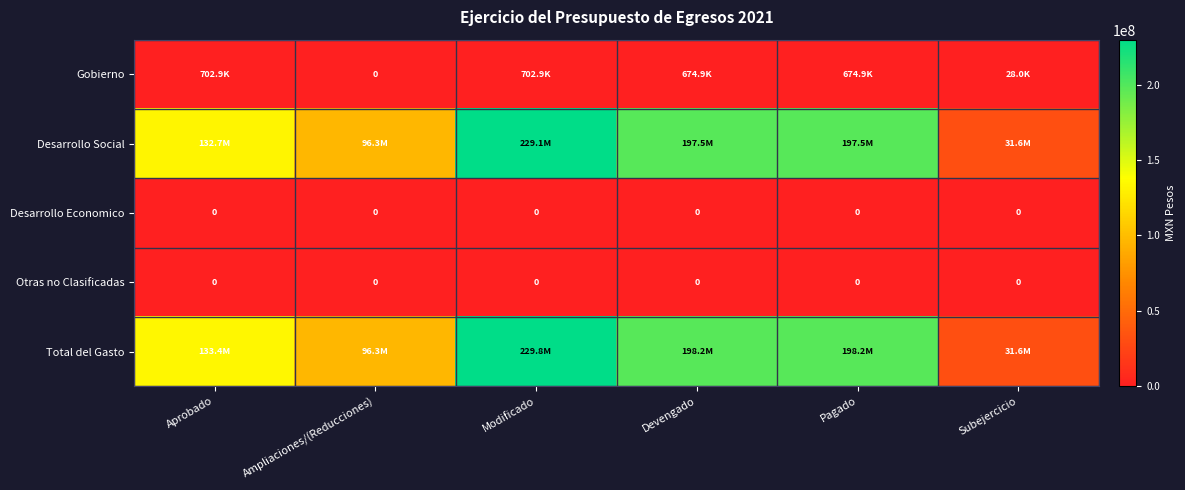

What is the sum of all Gobierno values?

2783523.3